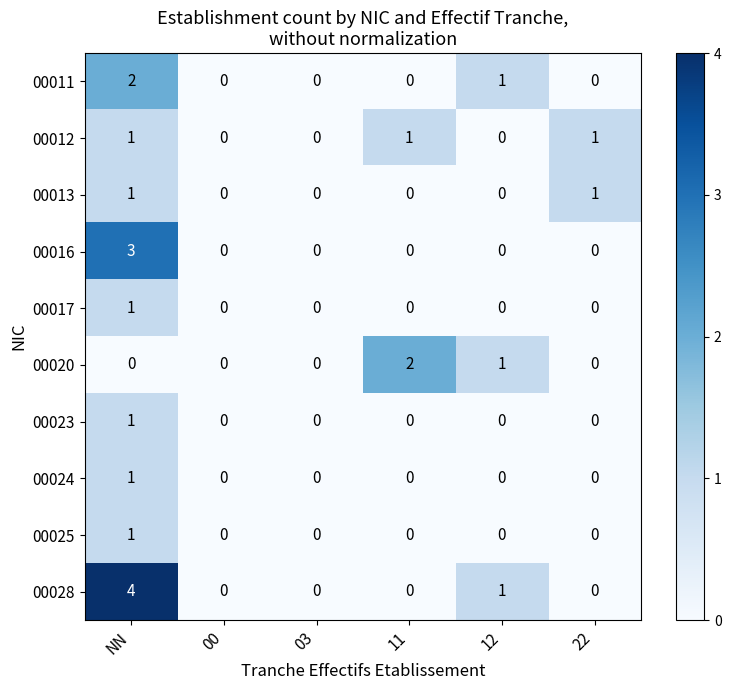

How many data points in 00013 are above 0?

2